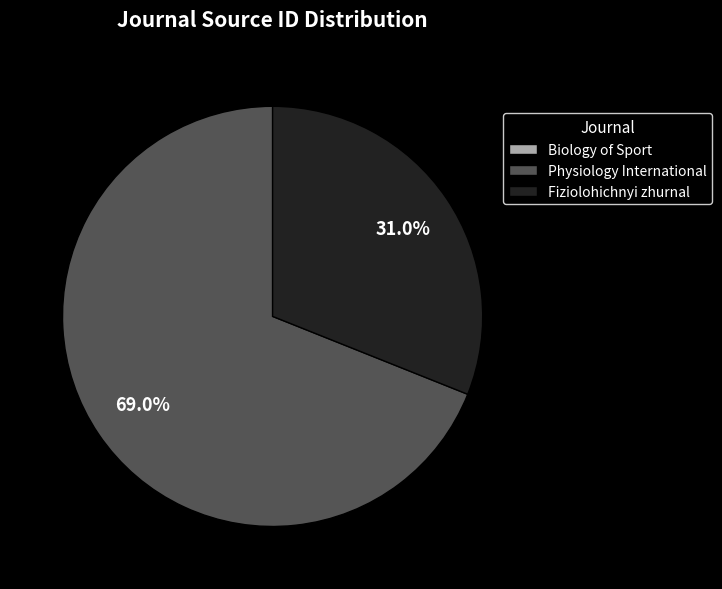

Is there any slice that represents more than half of the pie?

Yes